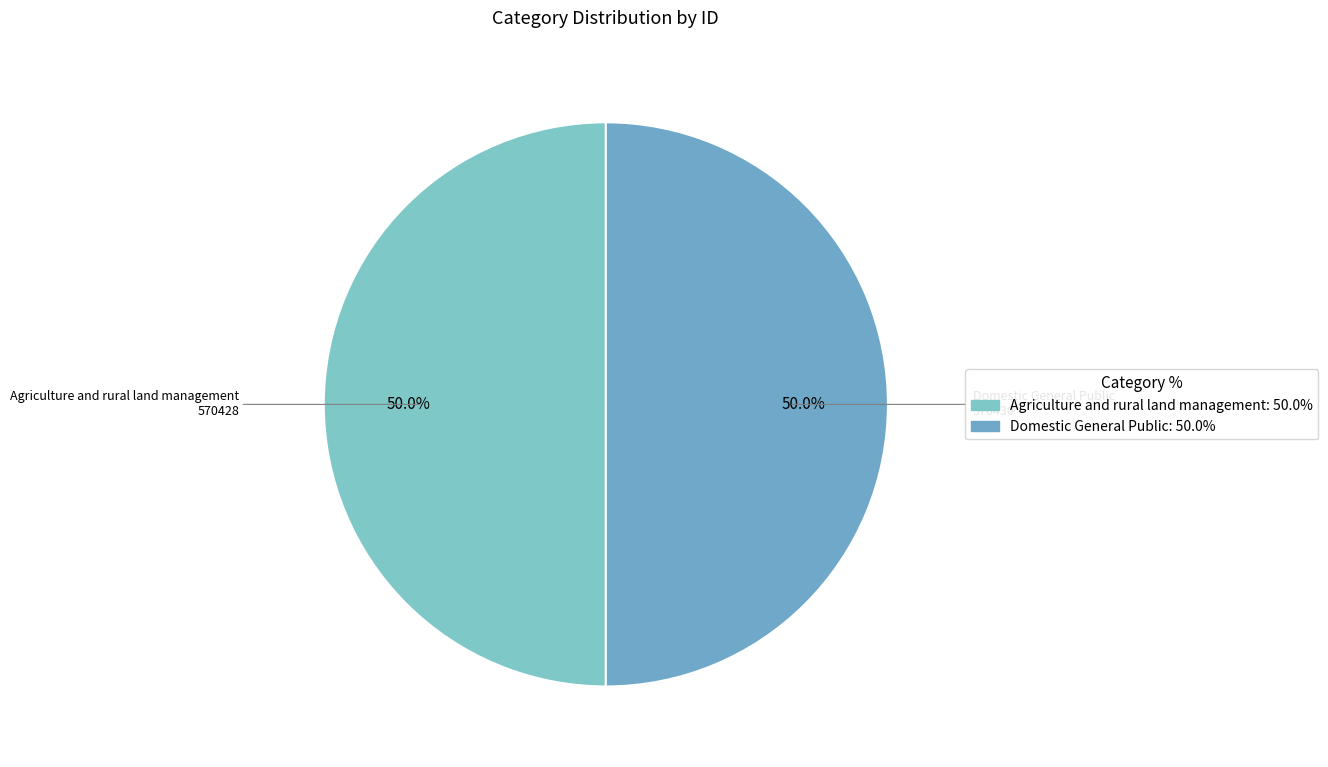

To the nearest percent, what portion does Domestic General Public represent?

50%